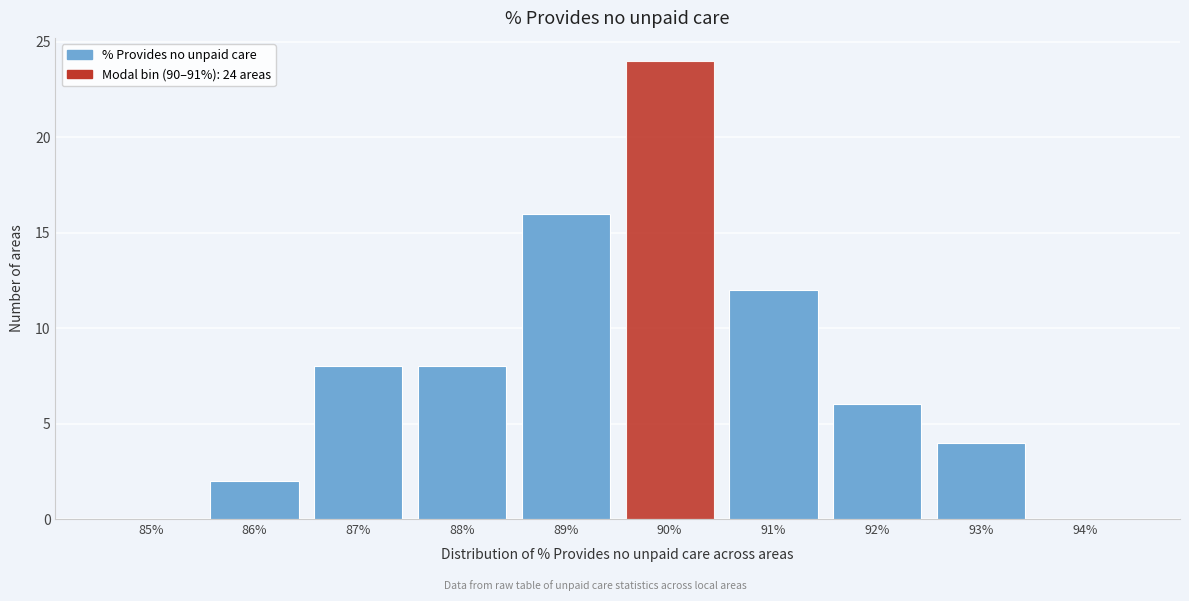

Reading right to left, list all the values displayed in this chart.

94%=0	93%=4	92%=6	91%=12	90%=24	89%=16	88%=8	87%=8	86%=2	85%=0